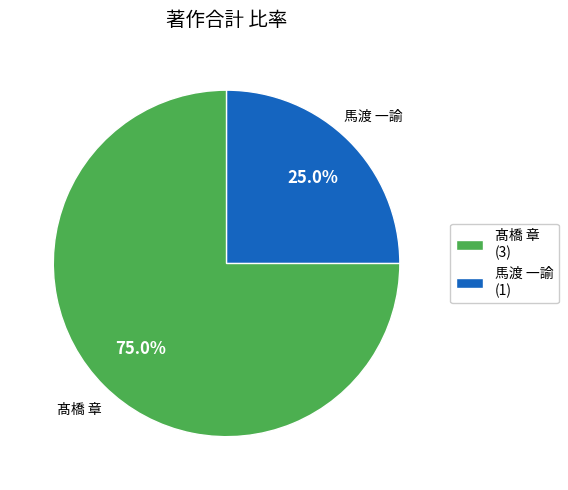

Which category has the smallest portion of the pie?

馬渡 一諭 (1)